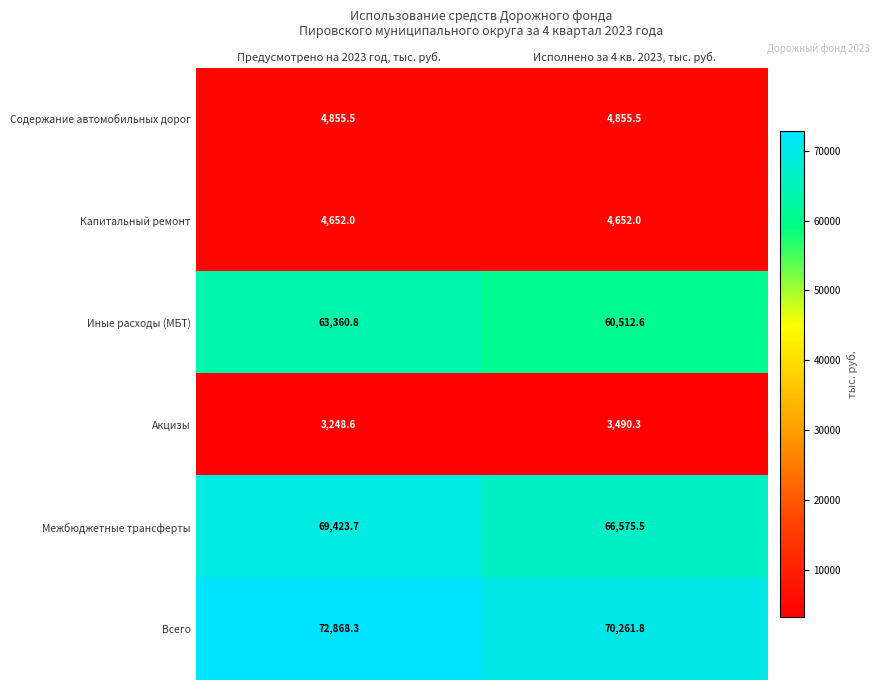

What is the average value of the Содержание автомобильных дорог series?

4855.5